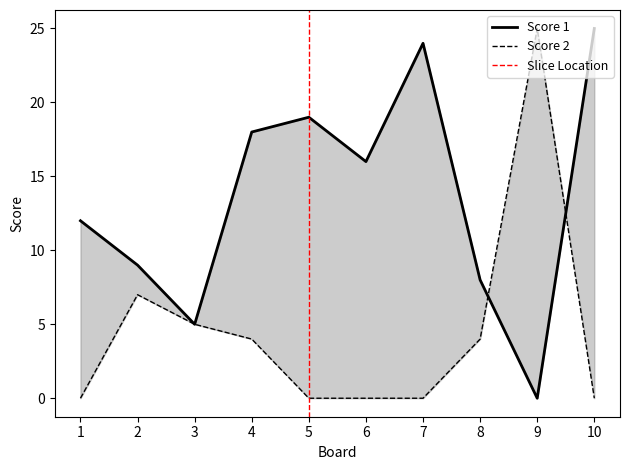

At which label is Score 1 closest to 12?

1